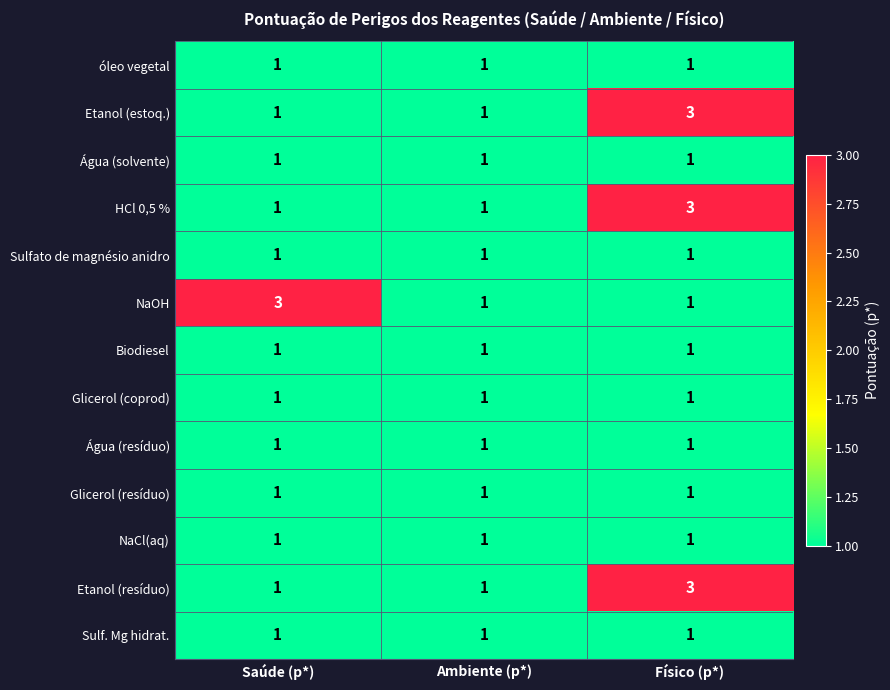

True or false: HCl 0,5 % has a value of 1 at Saúde (p*).

True